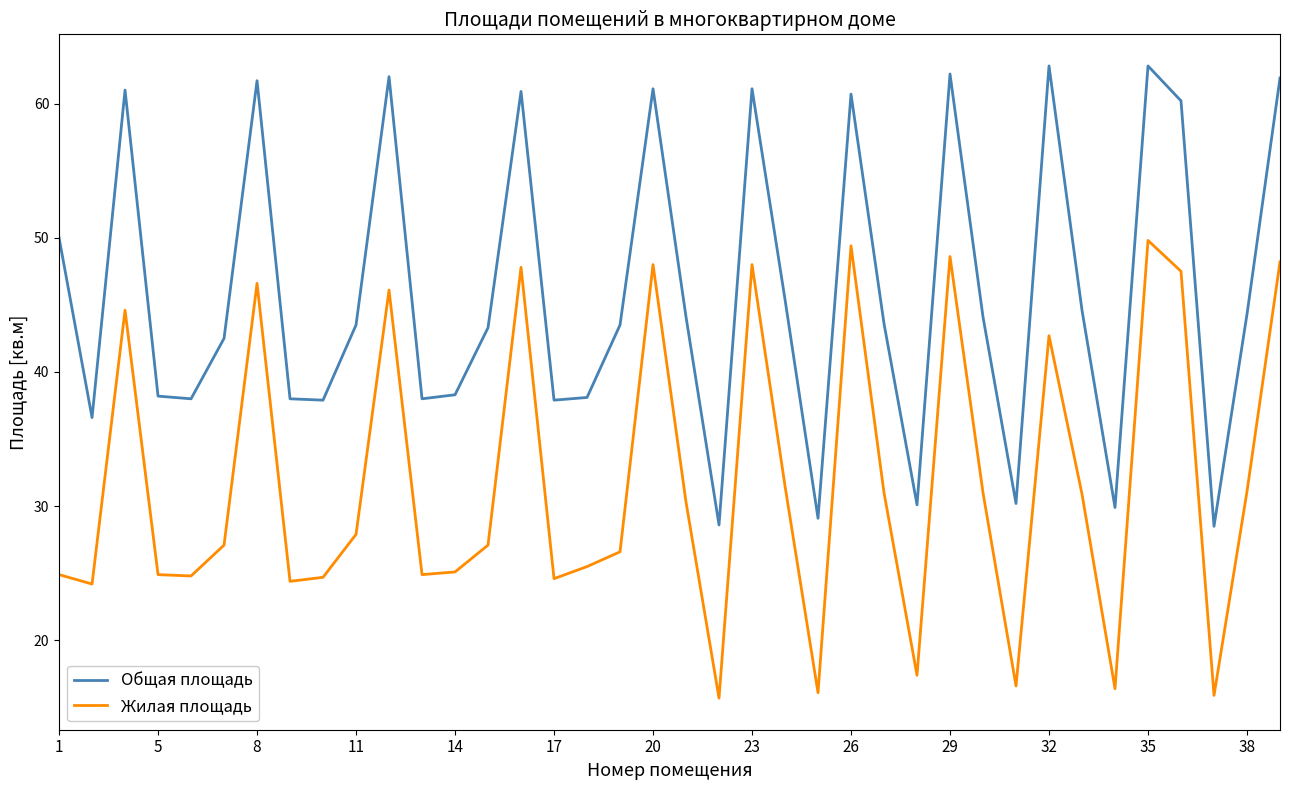

Is this an area chart (filled region under the line)?

No